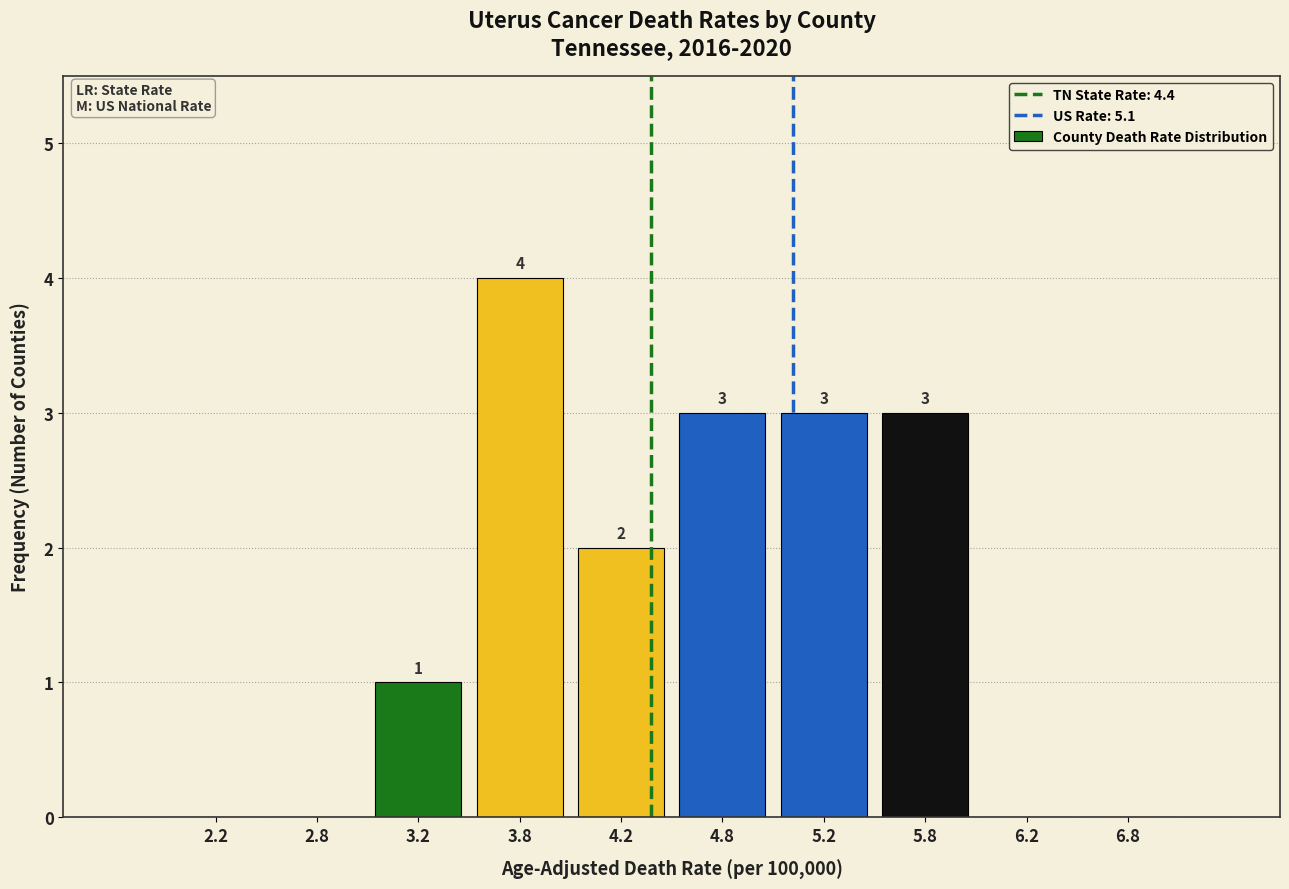

Which range on the x-axis has the tallest bar?

3.5 to 4.0